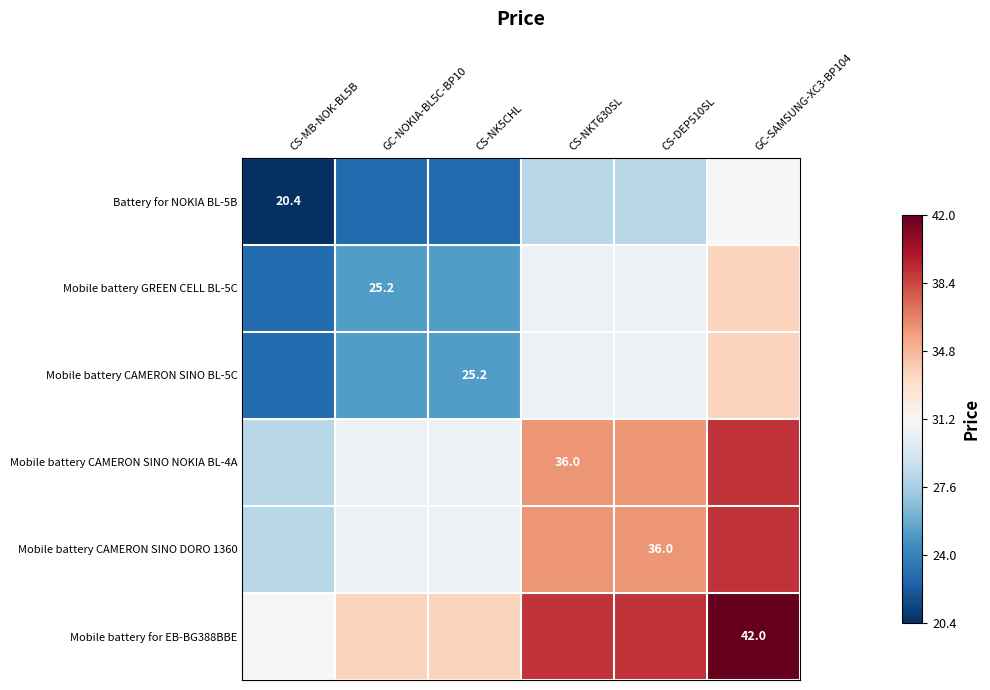

Which series has the largest range (max minus min)?

Mobile battery GREEN CELL BL-5C